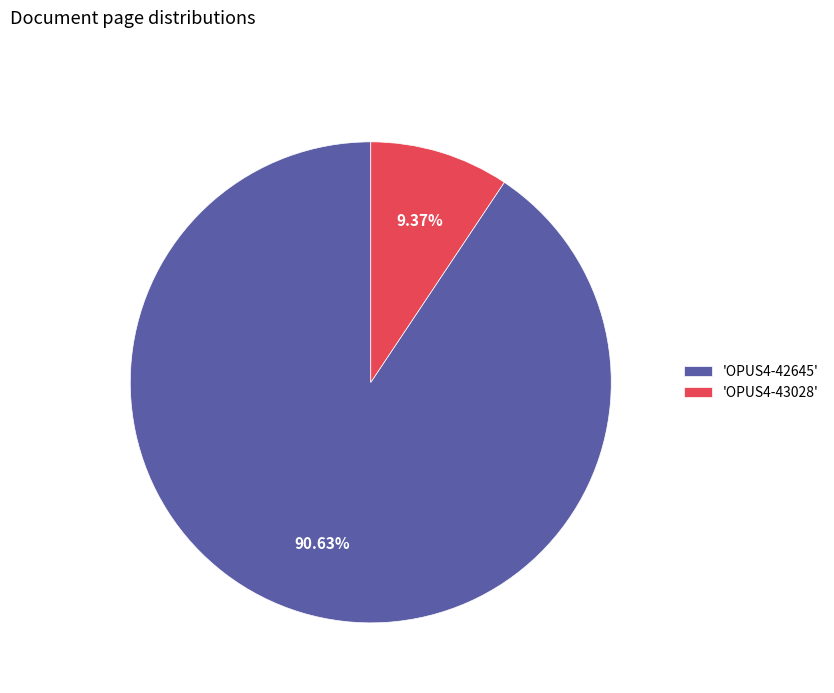

Is the sum of 'OPUS4-42645' and 'OPUS4-43028' greater than half?

Yes